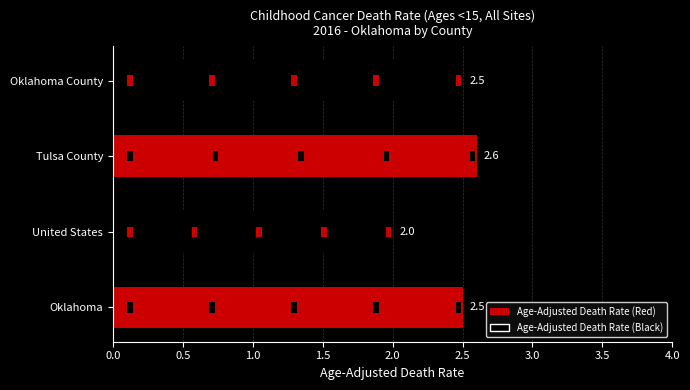

What is the difference between the maximum and minimum values?

0.6